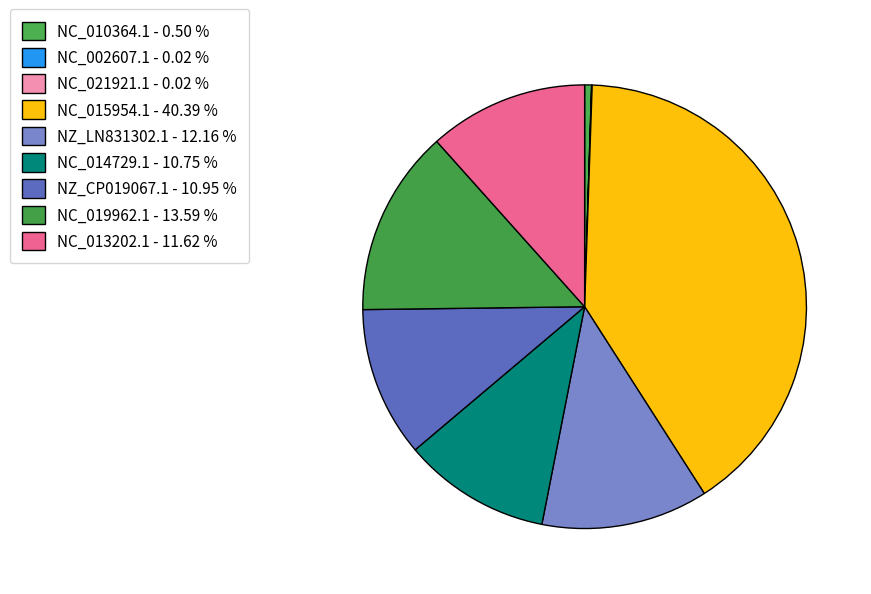

What is the change in value from NC_010364.1 to NZ_CP019067.1?

+519